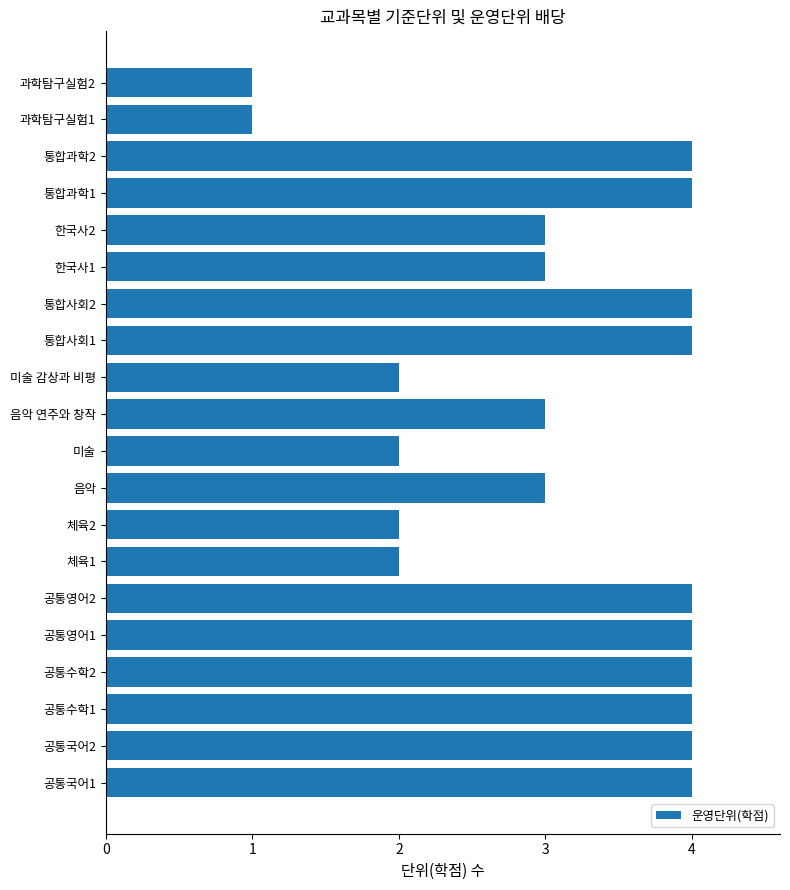

What is the average value?

3